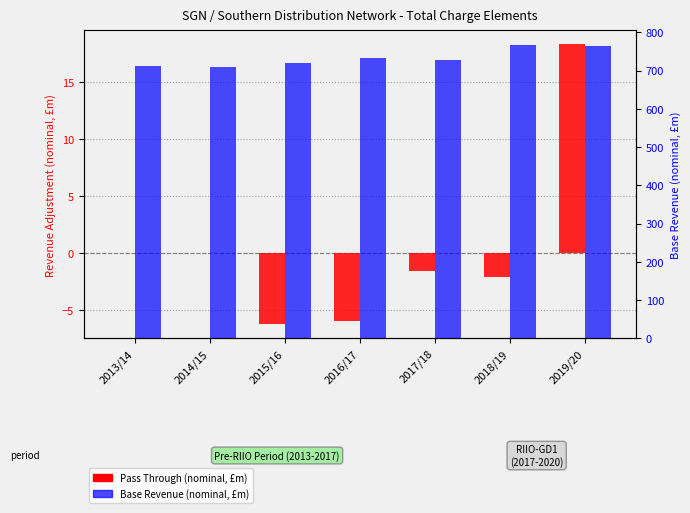

What is the difference between the maximum and minimum values in the Base Revenue (nominal) series?

56.5